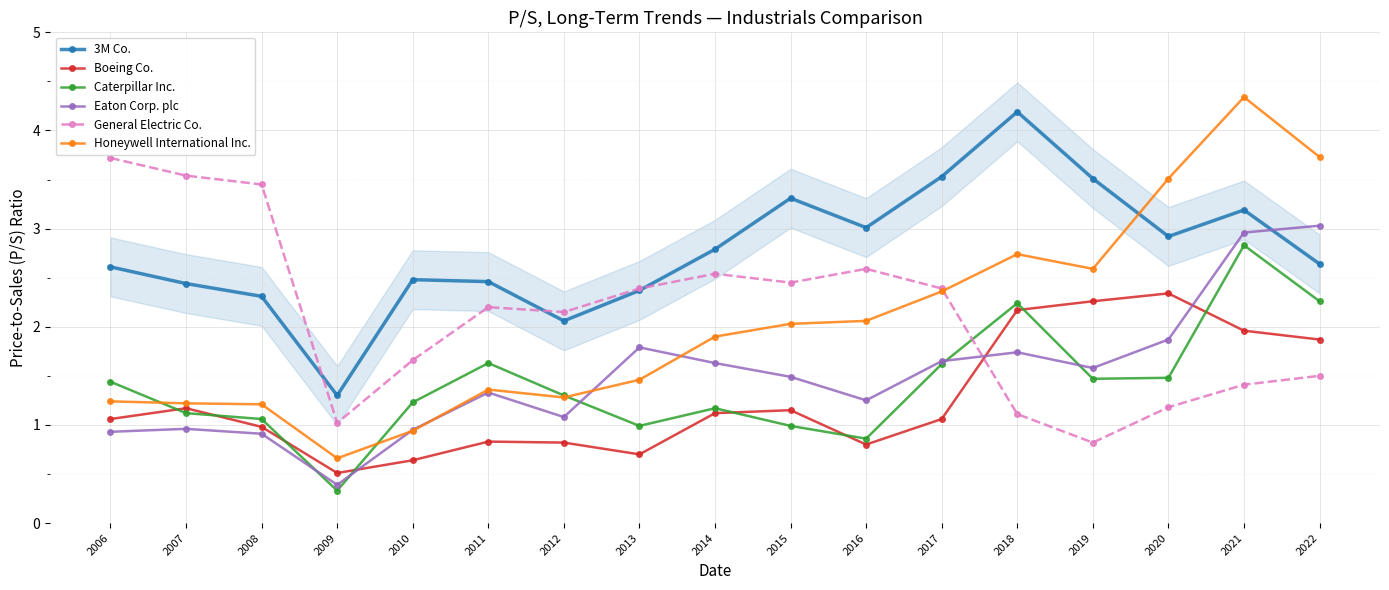

True or false: 3M Co. and Caterpillar Inc. intersect in this chart.

False